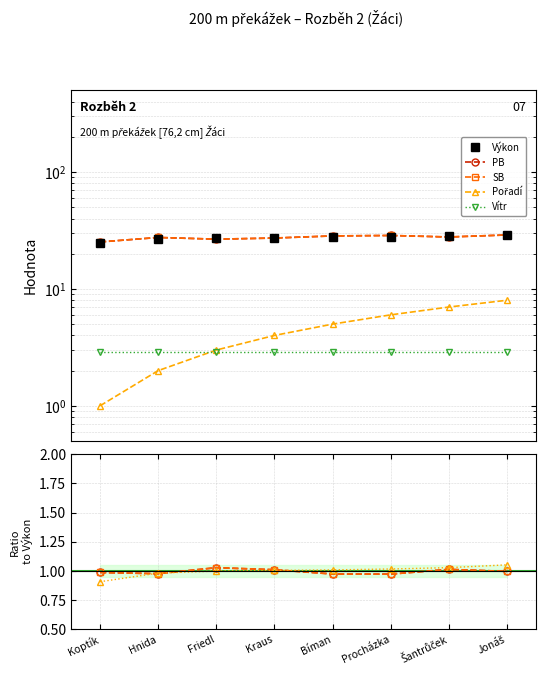

What is the label of the 4th point from the left?

Kraus